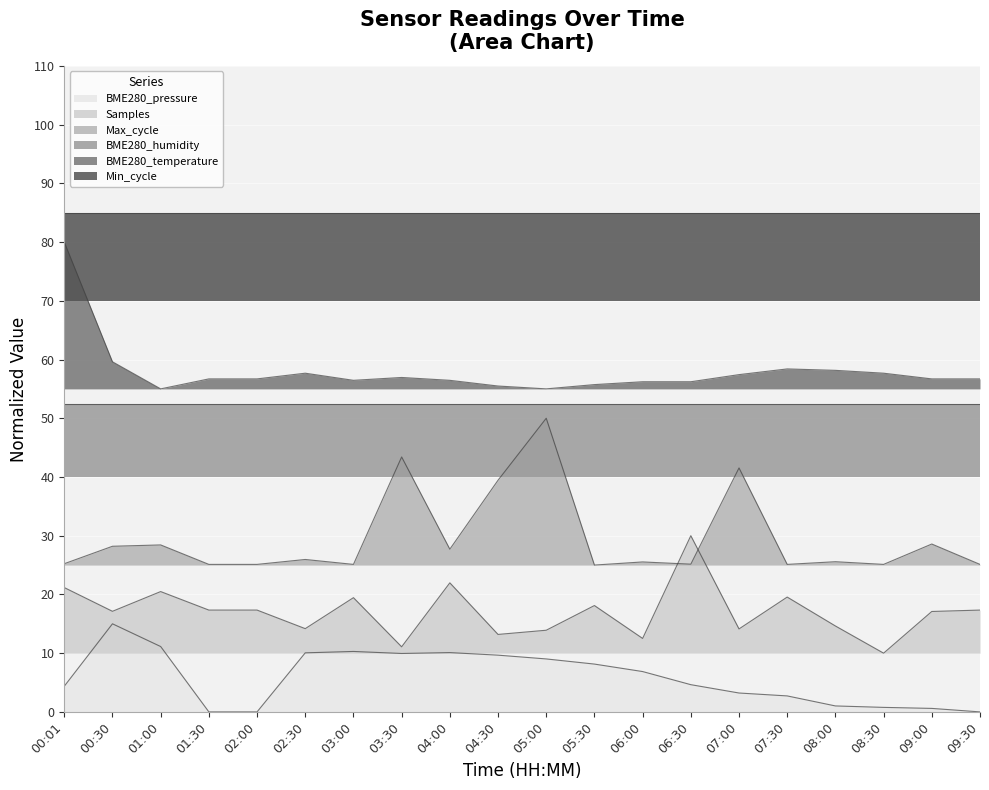

True or false: Samples has a value of 5.4 at 07:00.

False